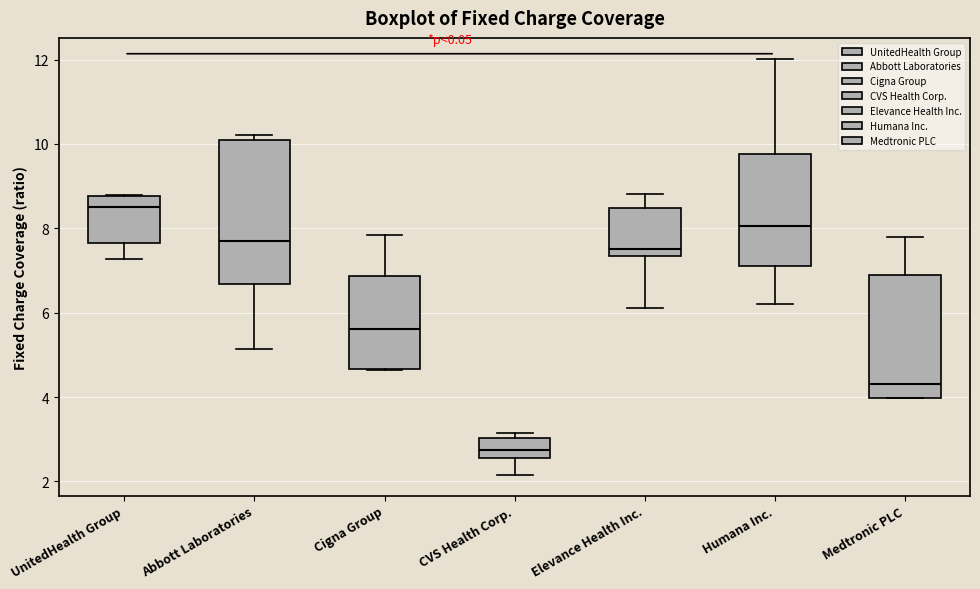

Which box has the lowest median line?

CVS Health Corp.